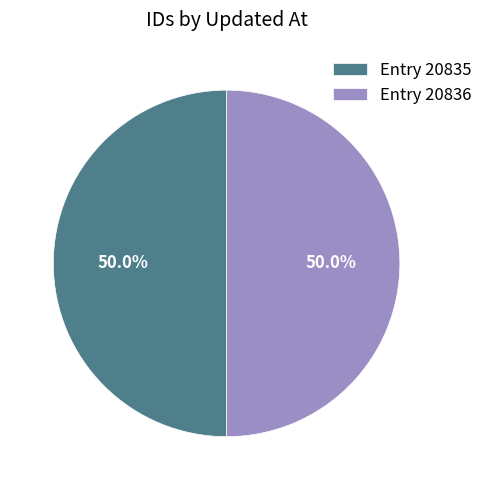

What portion of the pie excludes Entry 20836?

50.0%